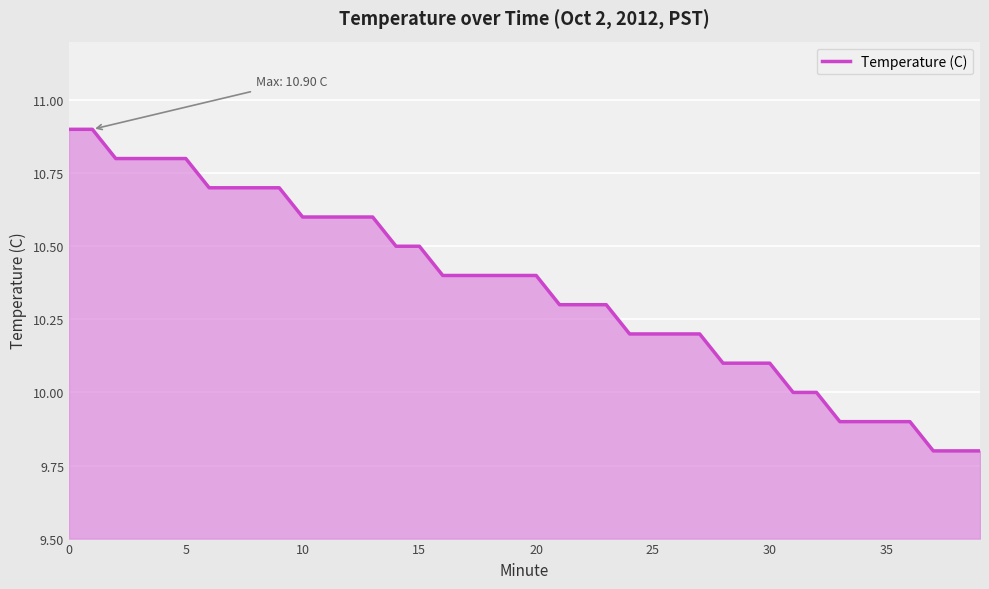

Does the chart display data point markers on the line(s)?

No